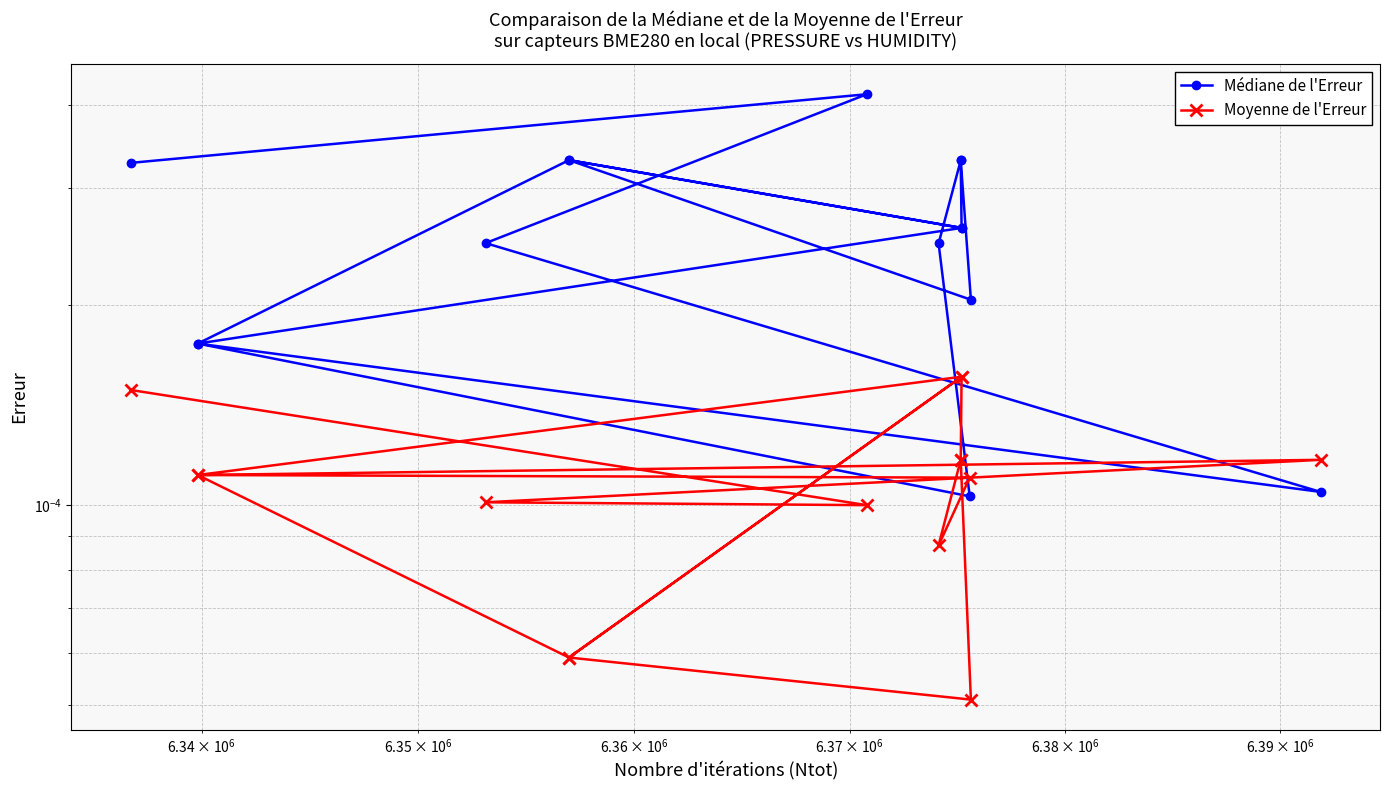

How many lines are shown in the chart?

2